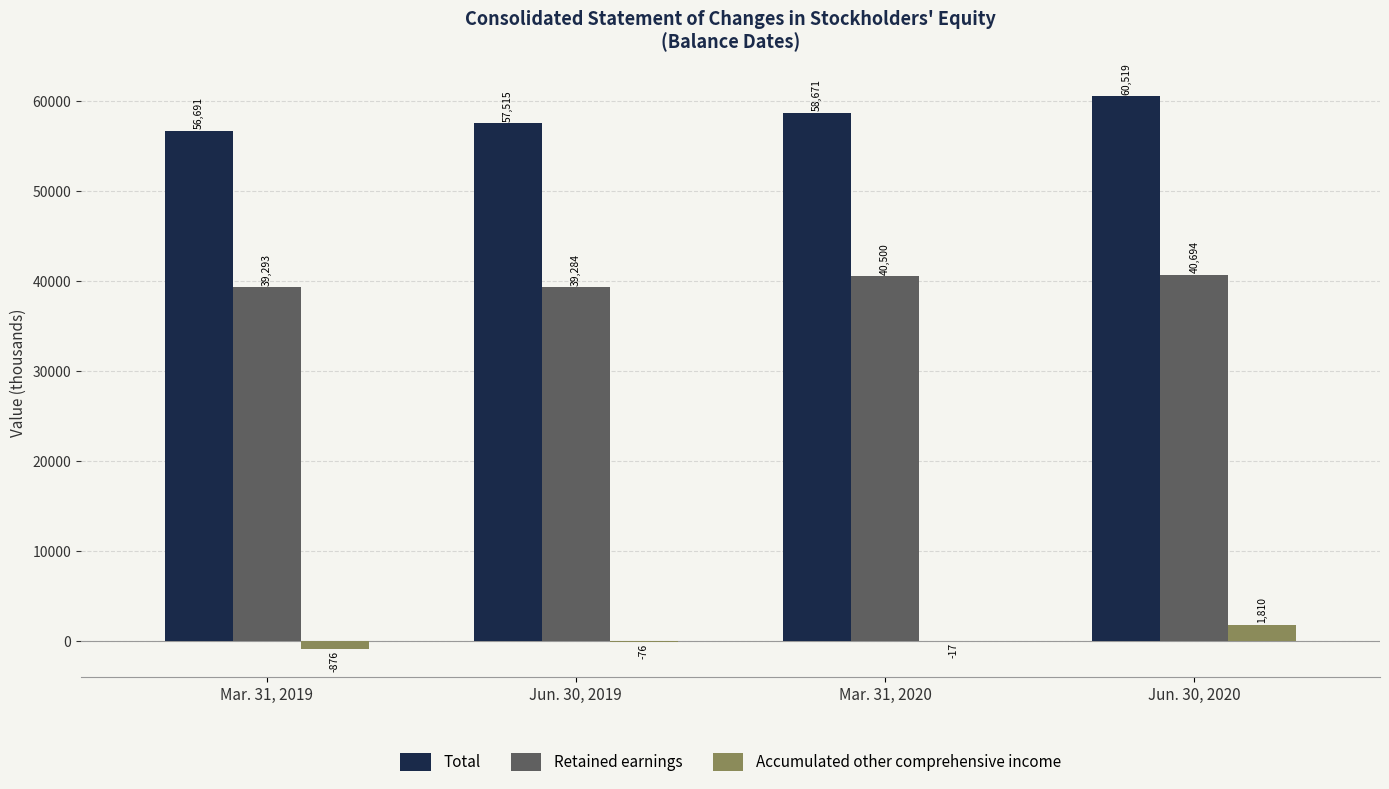

Reading left to right, what are all the values shown in this chart?

Total: Mar. 31, 2019=56691	Jun. 30, 2019=57515	Mar. 31, 2020=58671	Jun. 30, 2020=60519
Retained earnings: Mar. 31, 2019=39293	Jun. 30, 2019=39284	Mar. 31, 2020=40500	Jun. 30, 2020=40694
Accumulated other comprehensive income: Mar. 31, 2019=-876	Jun. 30, 2019=-76	Mar. 31, 2020=-17	Jun. 30, 2020=1810